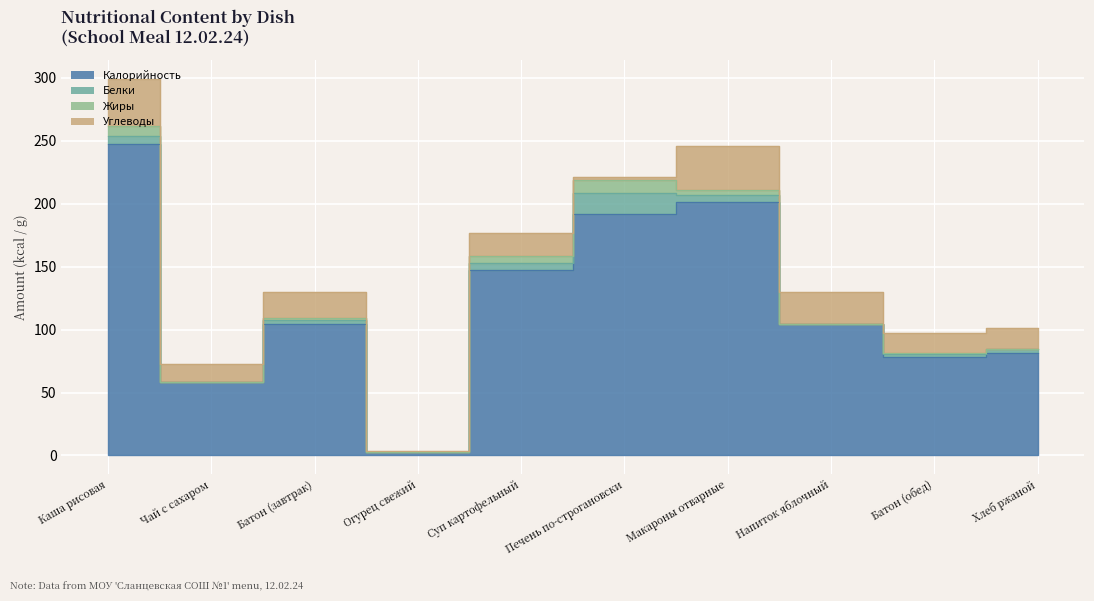

Is it true that Жиры equals 5.4 at Каша рисовая?

False